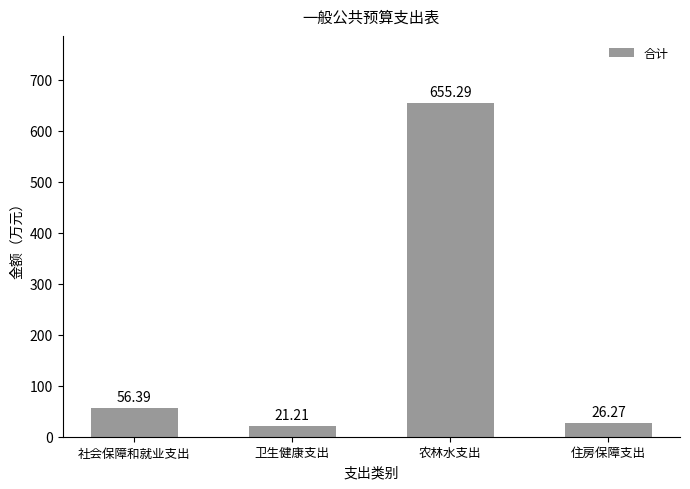

How many categories are shown in the chart?

4